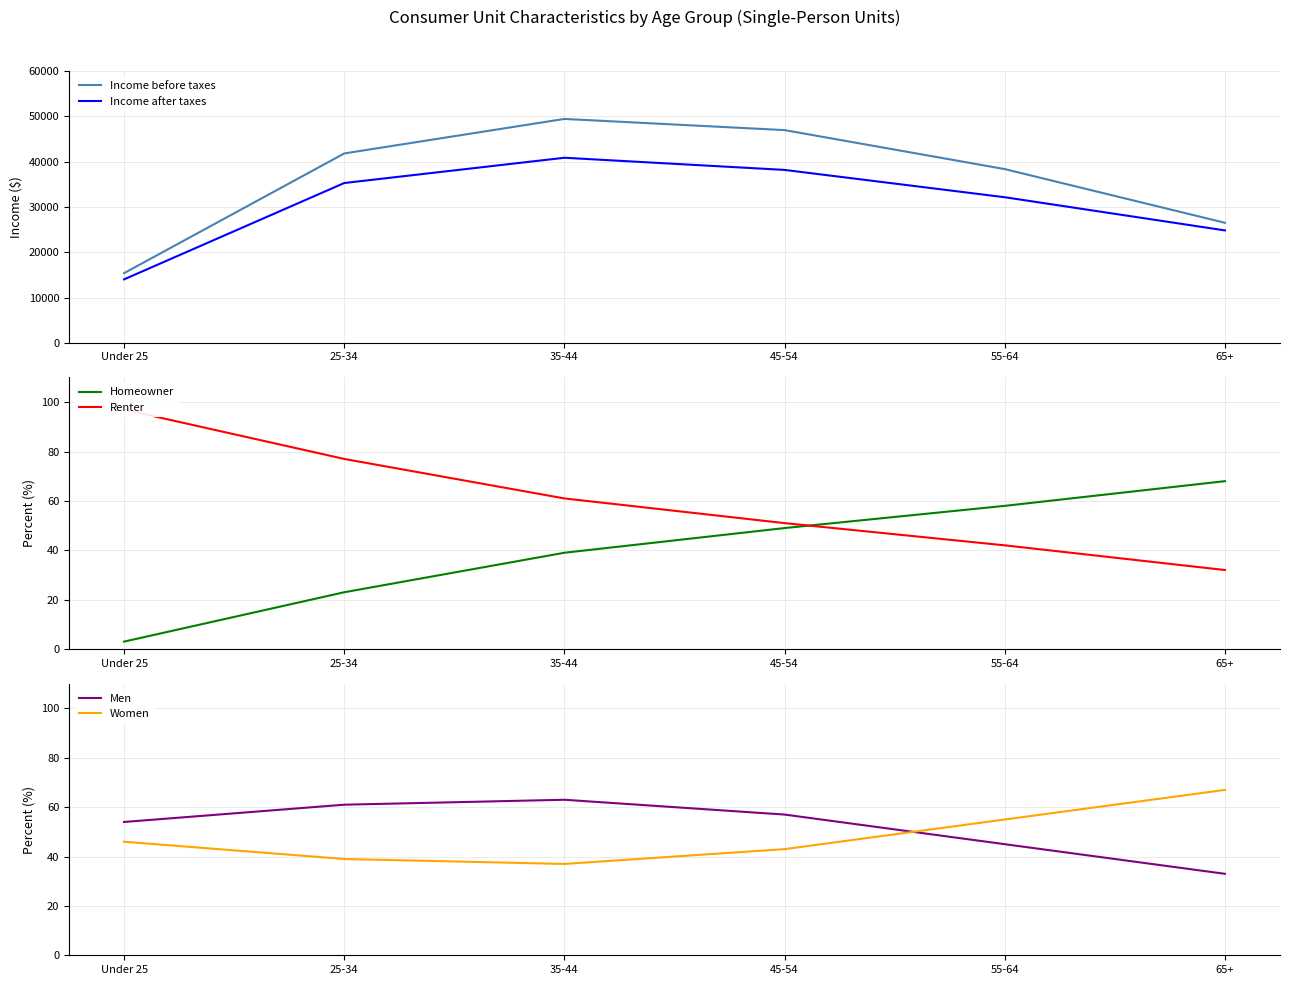

What is the label of the 2nd point from the left?

25-34